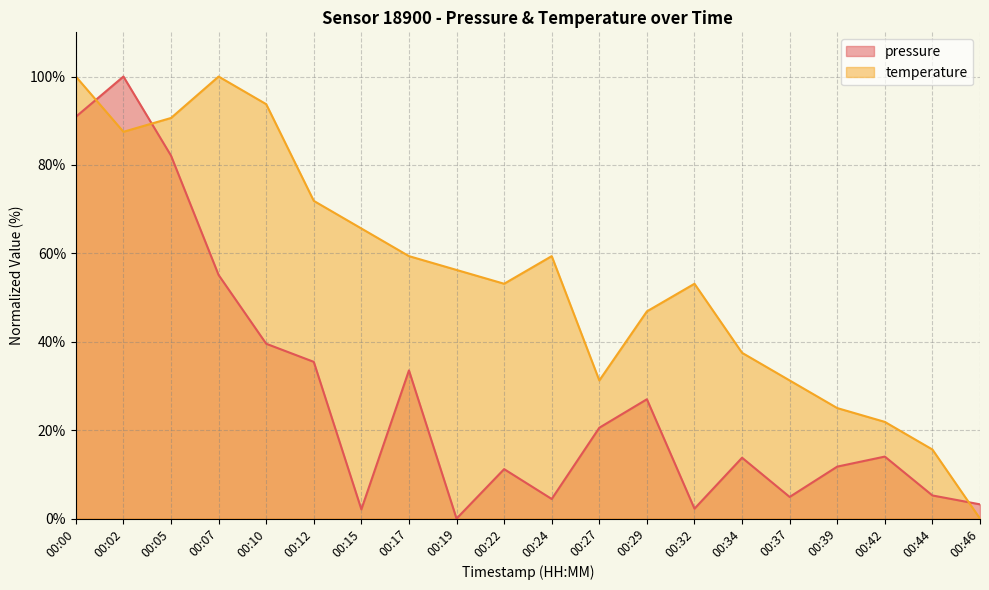

What is the difference between the maximum and second lowest values in the pressure series?

97.9